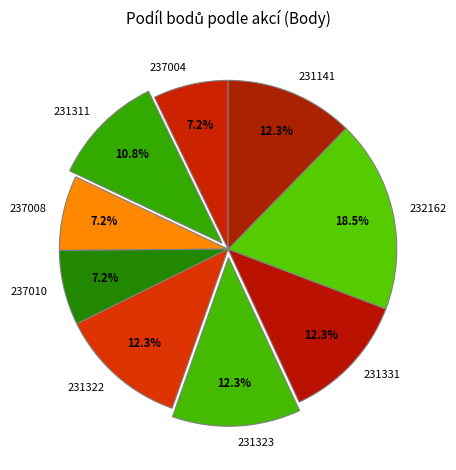

What percentage is the 231331 slice, to the nearest percent?

12%